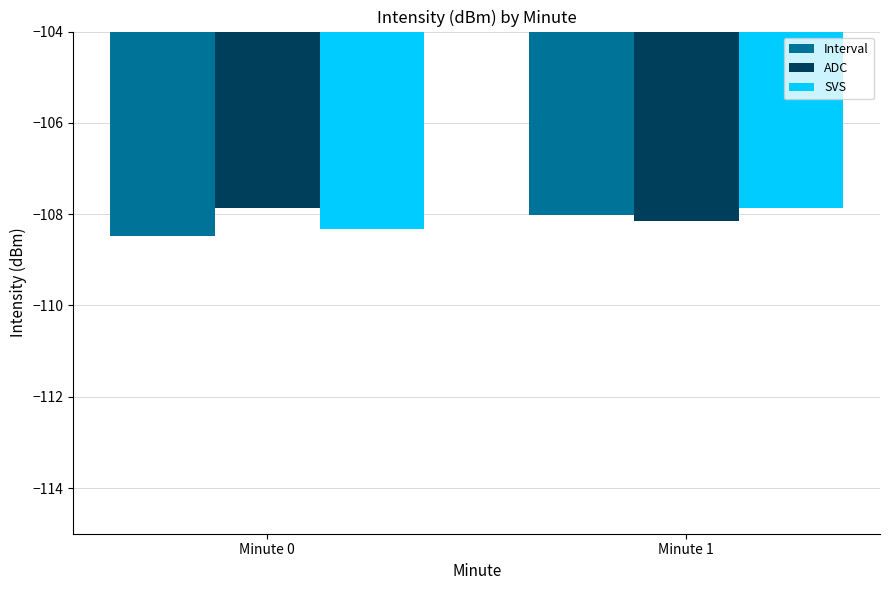

Reading right to left, list all the values displayed in this chart.

Interval: -108.0	-108.5
ADC: -108.2	-107.9
SVS: -107.9	-108.3